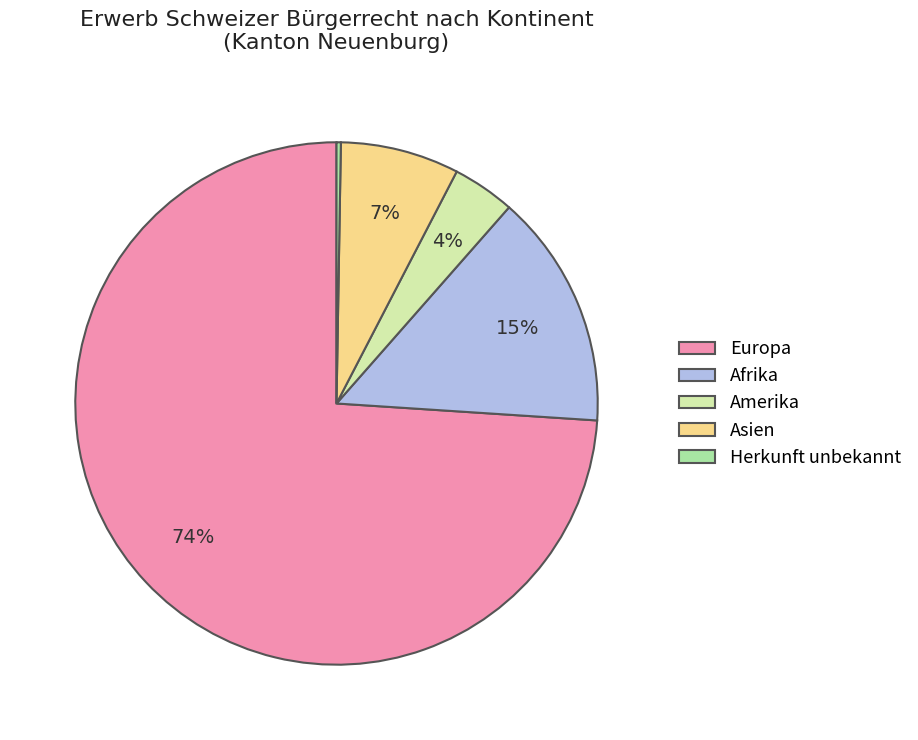

Which has a higher value, Amerika or Europa?

Europa